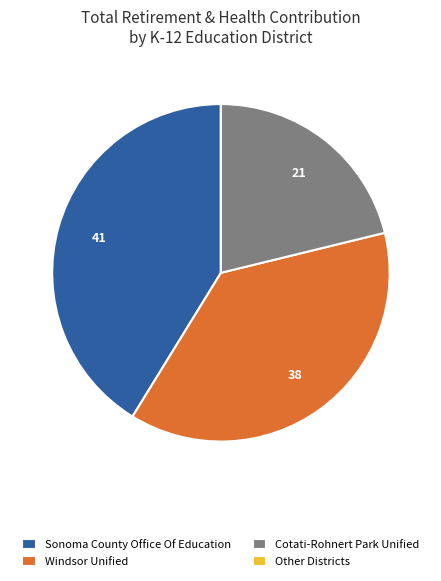

Do Cotati-Rohnert Park Unified and Sonoma County Office Of Education together represent more than half of the pie?

Yes